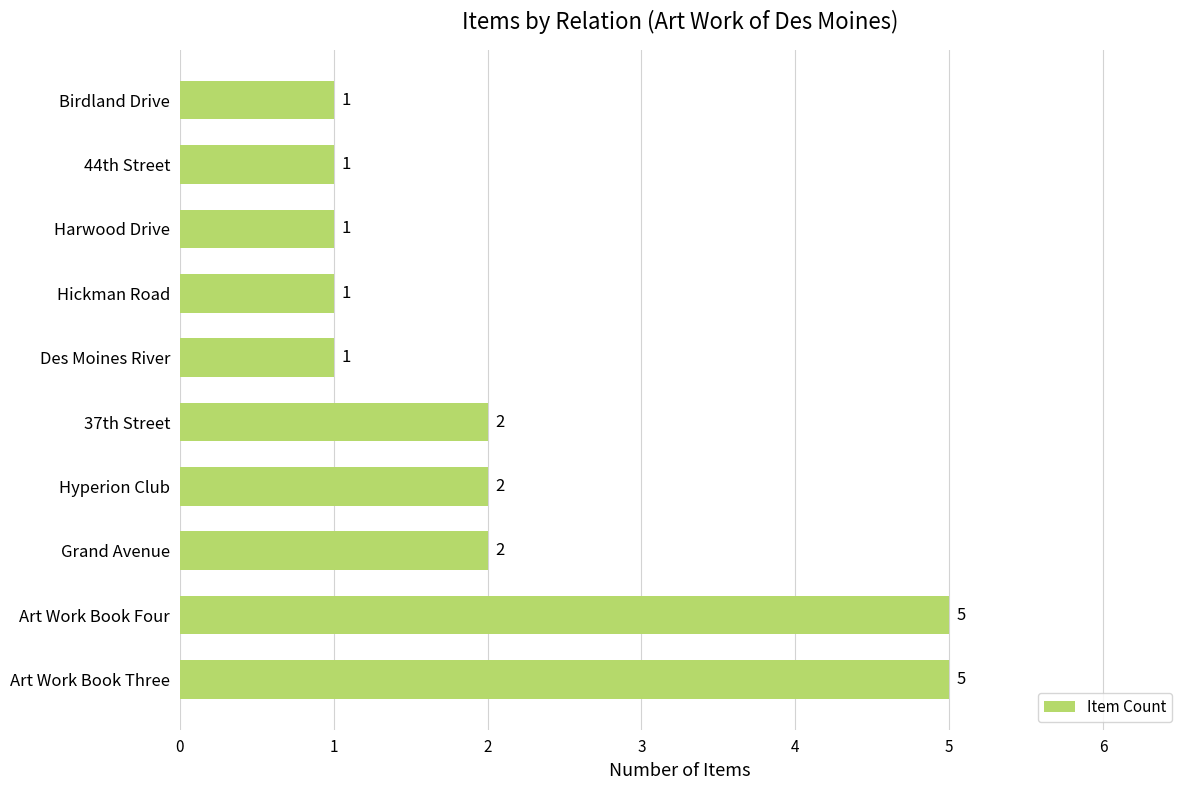

Count the values in the range 1 to 2.

8